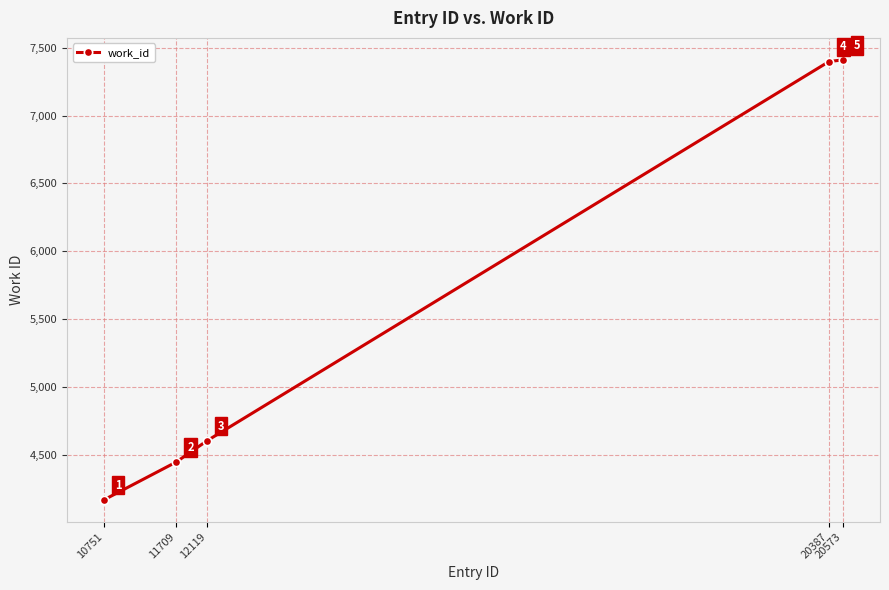

What is the value of the 4th point from the left?

7399